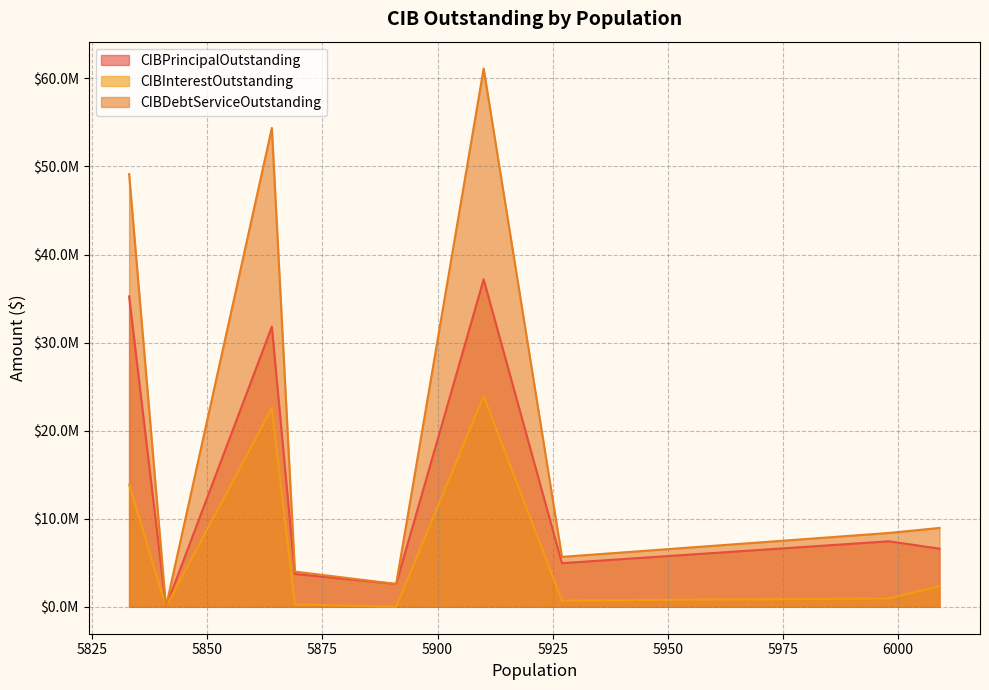

Does the chart display data point markers on the line(s)?

No